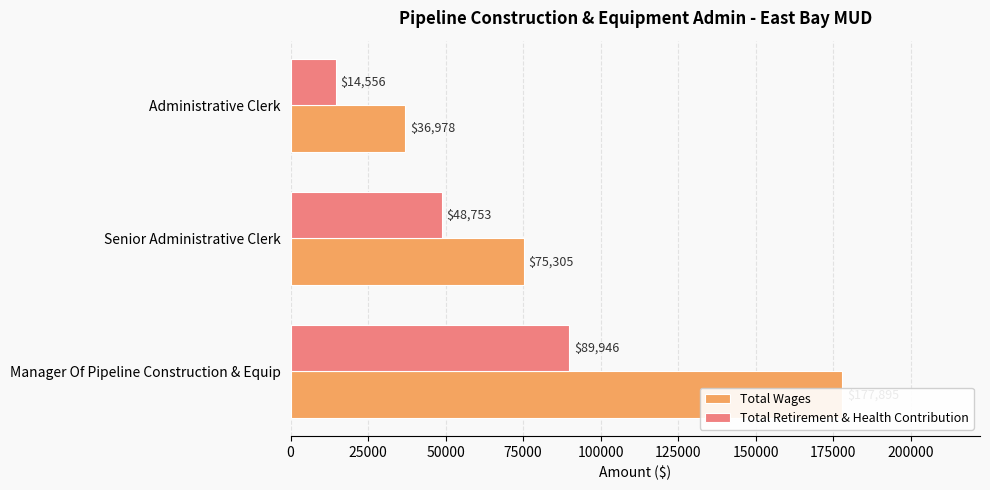

What are all the series names shown in the legend?

Total Wages, Total Retirement & Health Contribution